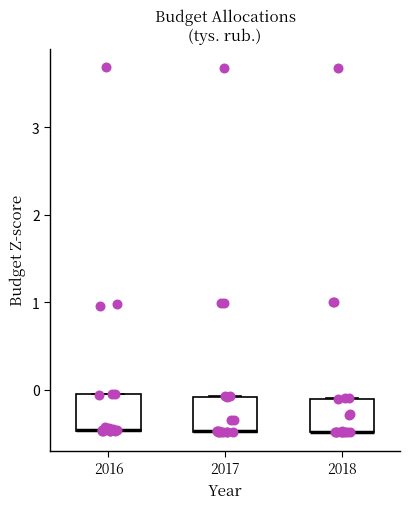

Reading left to right, read every box against the y-axis: the position of its median line, the range the box covers, and the ends of its whiskers. The values are not printed on the chart, so give them approximately, as read against the axis.

2016: median -0.5 (drawn on the box's lower edge), box -0.5 to 0.0, whiskers -0.5 to 0.0
2017: median -0.5 (drawn on the box's lower edge), box -0.5 to -0.1, whiskers -0.5 to -0.1
2018: median -0.5 (drawn on the box's lower edge), box -0.5 to -0.1, whiskers -0.5 to -0.1